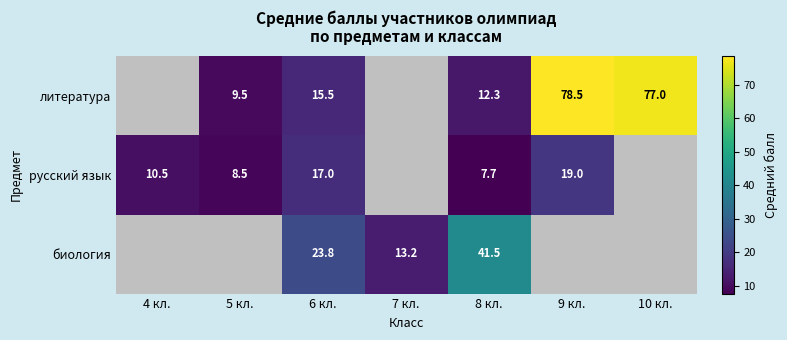

The литература series shows 4.6 at 5 кл.. True or false?

False